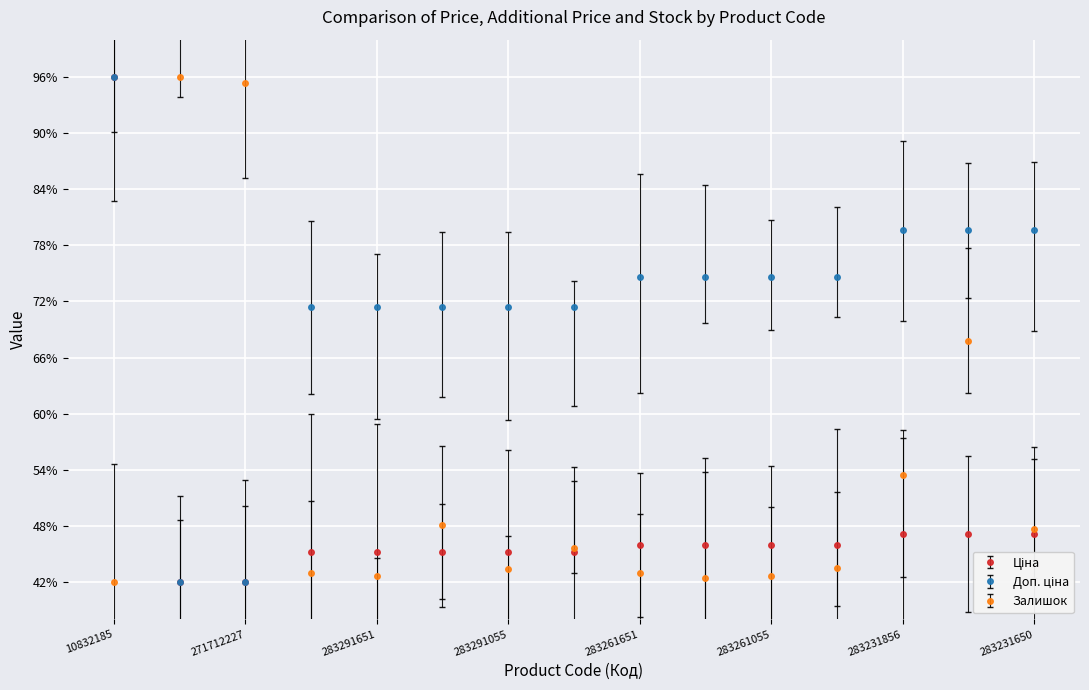

Reading right to left, what are all the values shown in this chart?

Ціна: 283231650=47.1	283231651=47.1	283231856=47.1	283261052=46.0	283261055=46.0	283261650=46.0	283261651=46.0	283291052=45.3	283291055=45.3	283291650=45.3	283291651=45.3	283291856=45.3	271712227=42.0	271712228=42.0	10832185=96.0
Доп. ціна: 283231650=79.6	283231651=79.6	283231856=79.6	283261052=74.6	283261055=74.6	283261650=74.6	283261651=74.6	283291052=71.4	283291055=71.4	283291650=71.4	283291651=71.4	283291856=71.4	271712227=42.0	271712228=42.0	10832185=96.0
Залишок: 283231650=47.6	283231651=67.8	283231856=53.4	283261052=43.5	283261055=42.6	283261650=42.5	283261651=42.9	283291052=45.7	283291055=43.4	283291650=48.1	283291651=42.6	283291856=42.9	271712227=95.4	271712228=96.0	10832185=42.0